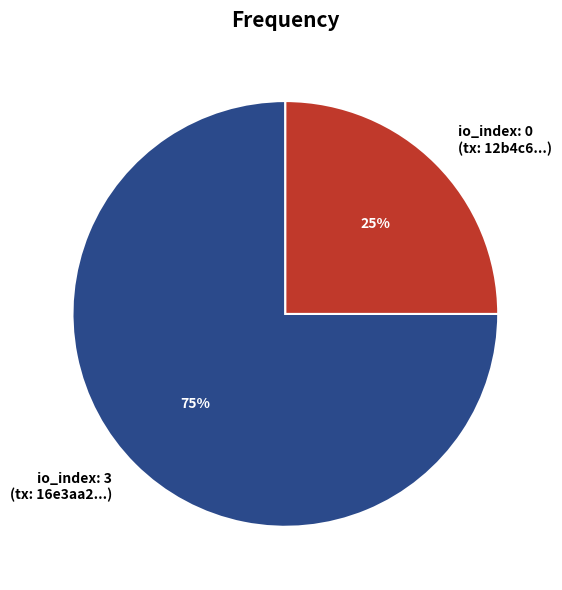

Is it true that io_index: 0 (tx: 12b4c6...) is 25% of the pie?

True